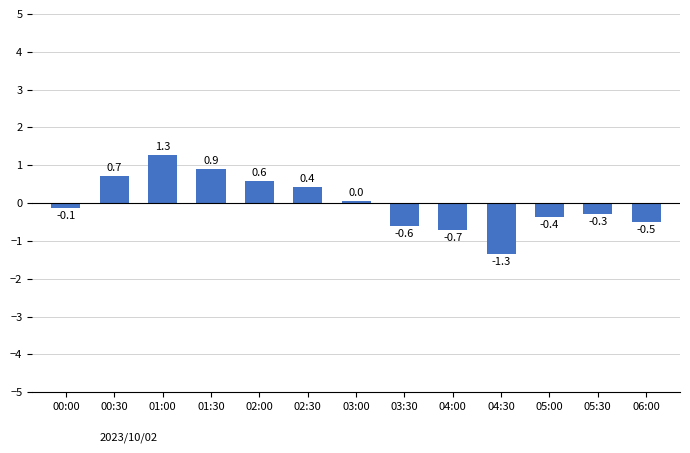

What is the label of the 10th bar from the left?

04:30